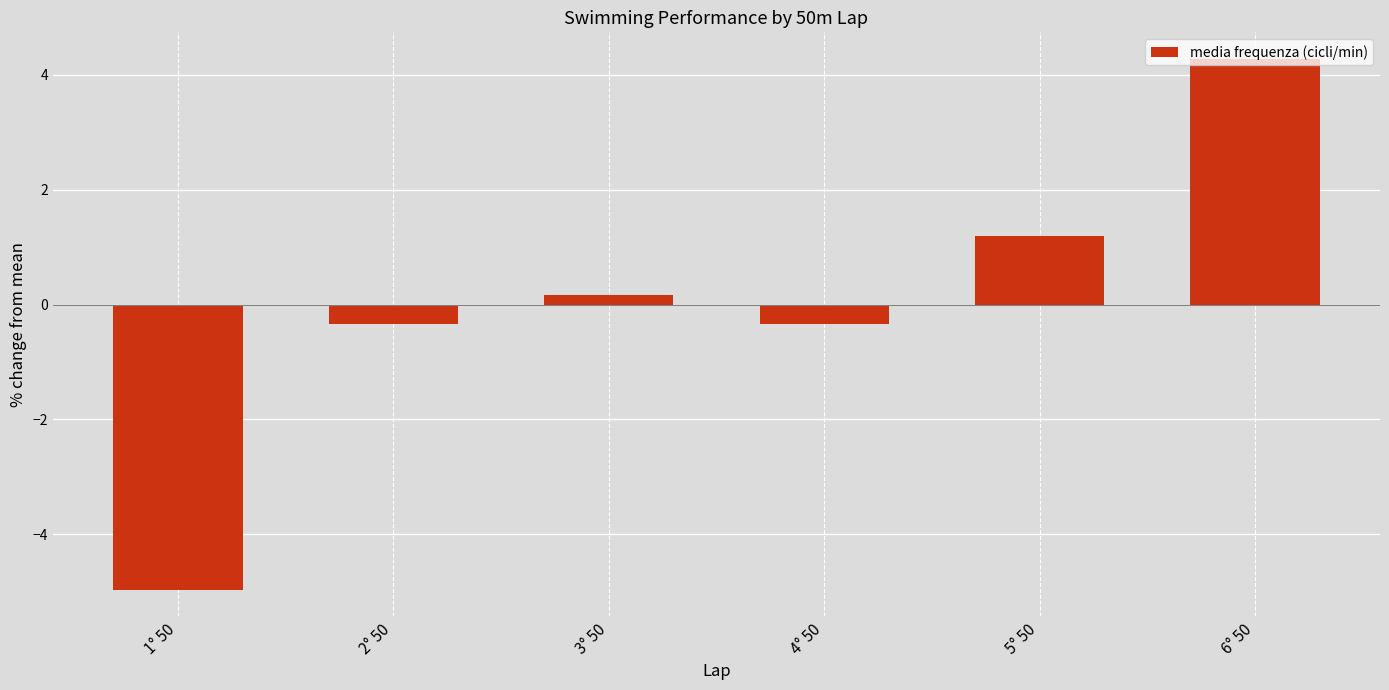

What is the greatest value displayed?

4.3